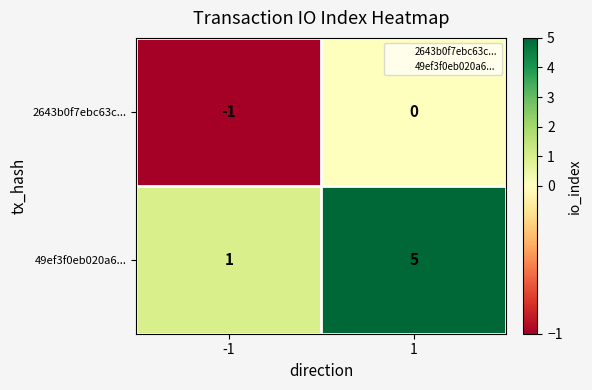

What is the difference between the 49ef3f0eb020a6... values at -1 and 1?

4